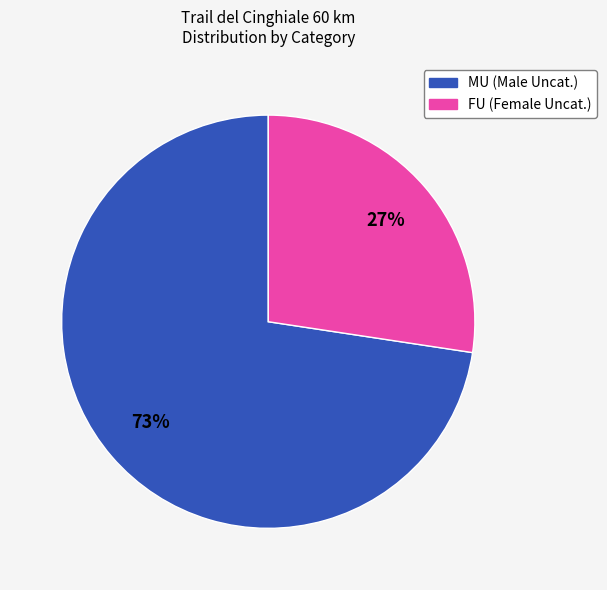

Rank the categories by value from lowest to highest.

FU, MU